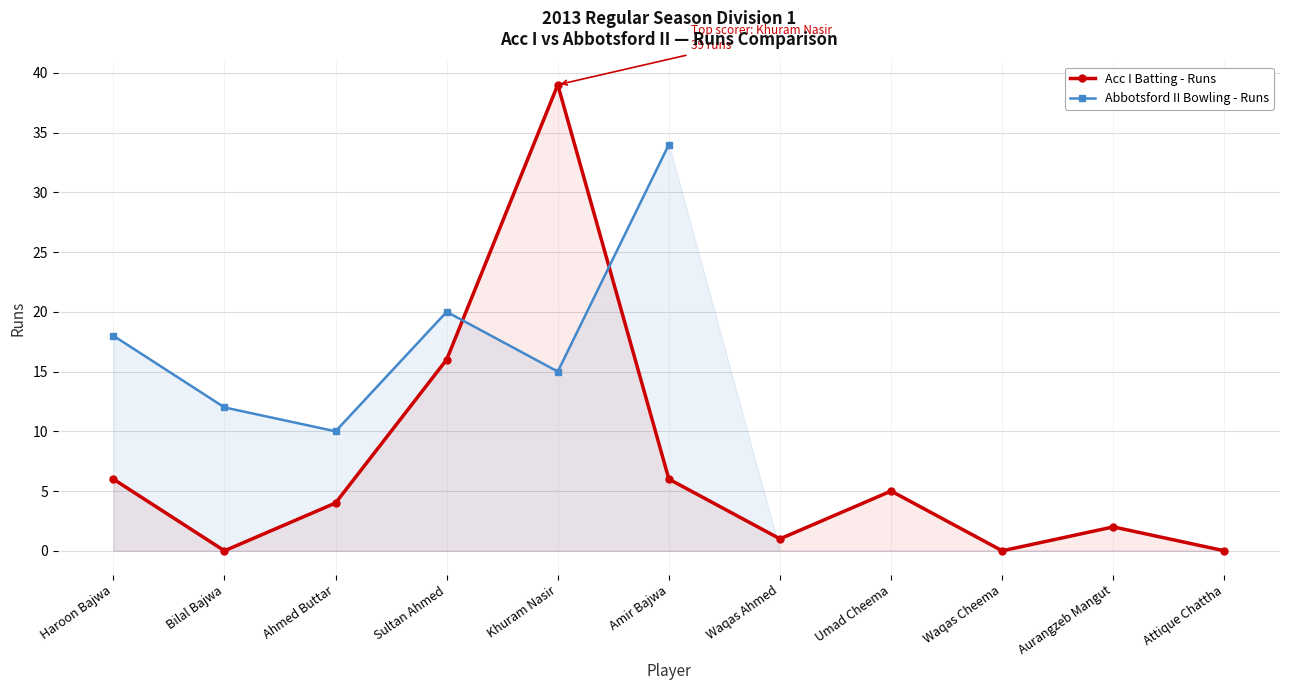

What is the maximum value shown in the chart?

39.0